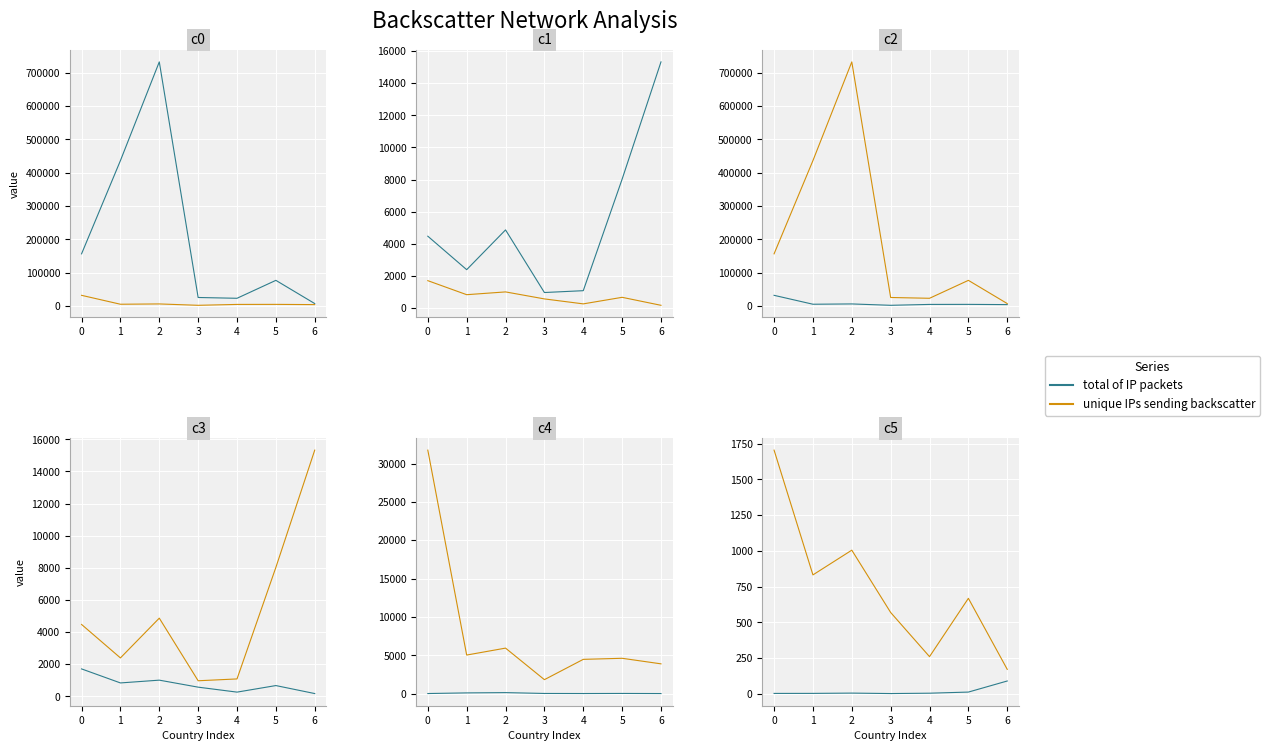

At how many categories does at least one series exceed 1441?

1